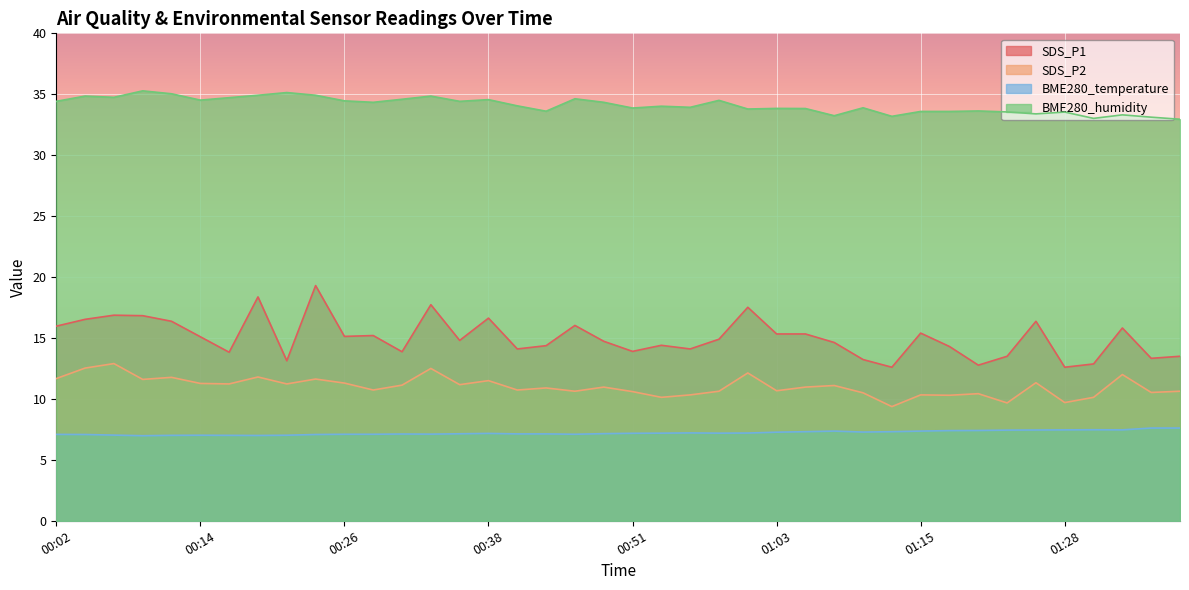

What are all the series names shown in the legend?

SDS_P1, SDS_P2, BME280_temperature, BME280_humidity